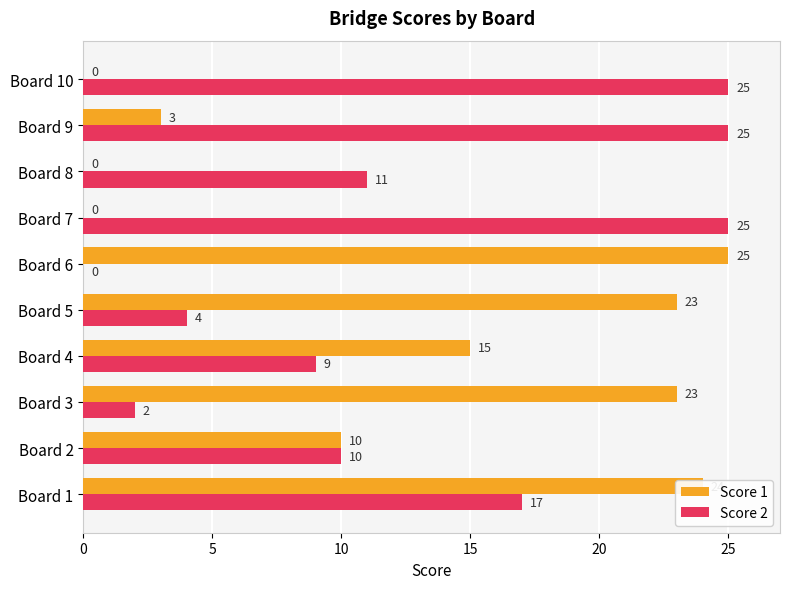

The Score 1 series shows 17 at Board 10. True or false?

False